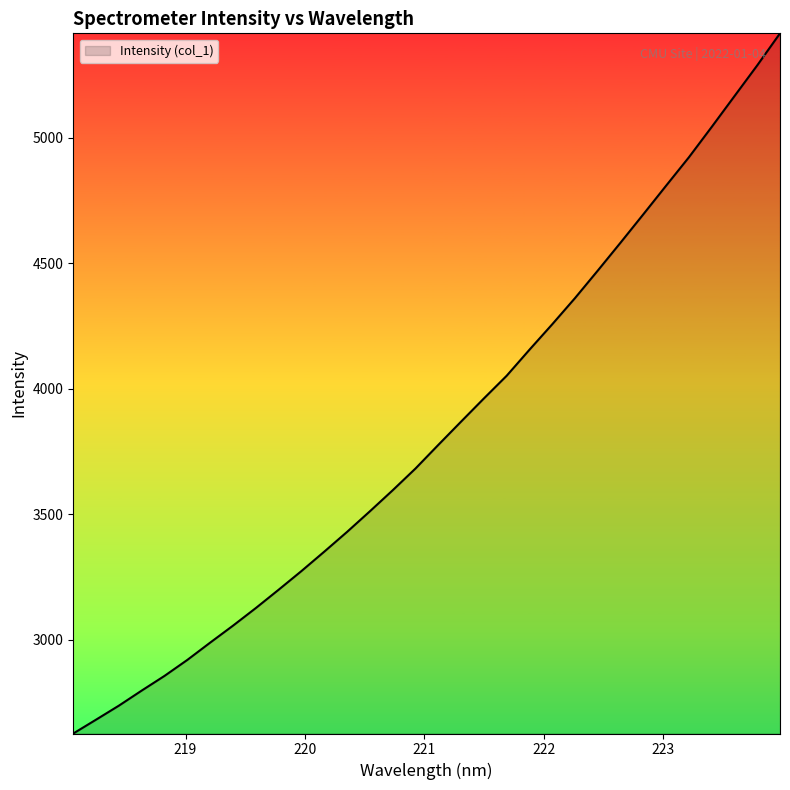

How many lines are shown in the chart?

1